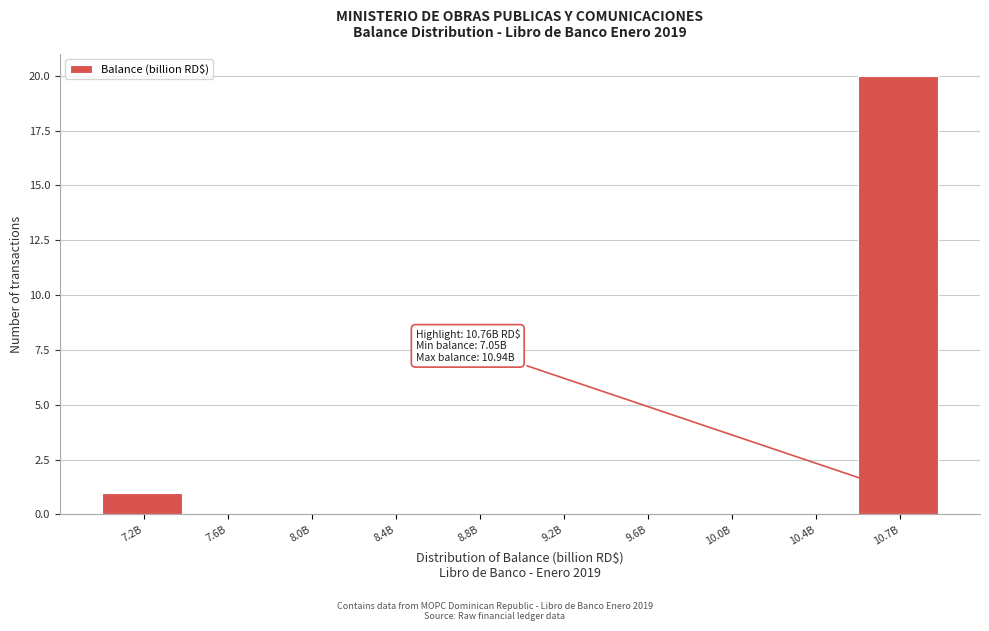

Reading right to left, transcribe all the data shown in this chart.

10.7B=20	10.4B=0	10.0B=0	9.6B=0	9.2B=0	8.8B=0	8.4B=0	8.0B=0	7.6B=0	7.2B=1